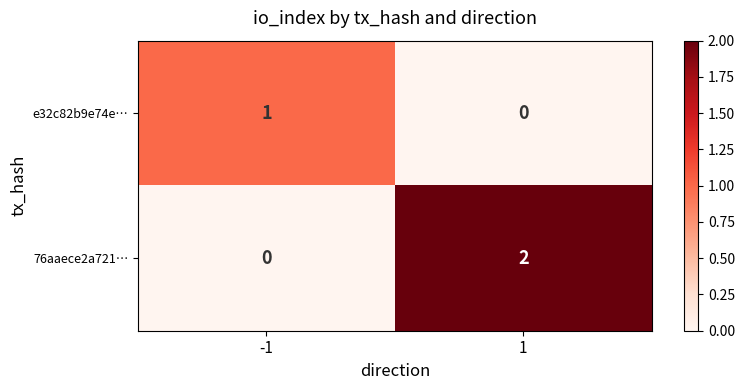

Which series has the largest total across all categories?

76aaece2a721…